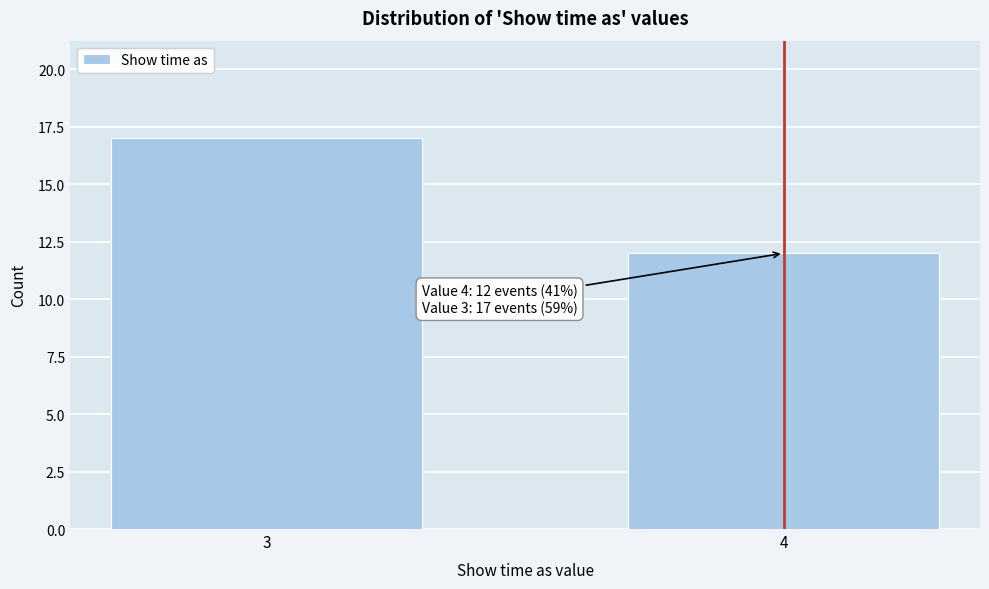

Reading left to right, list all the values displayed in this chart.

3=17	4=12